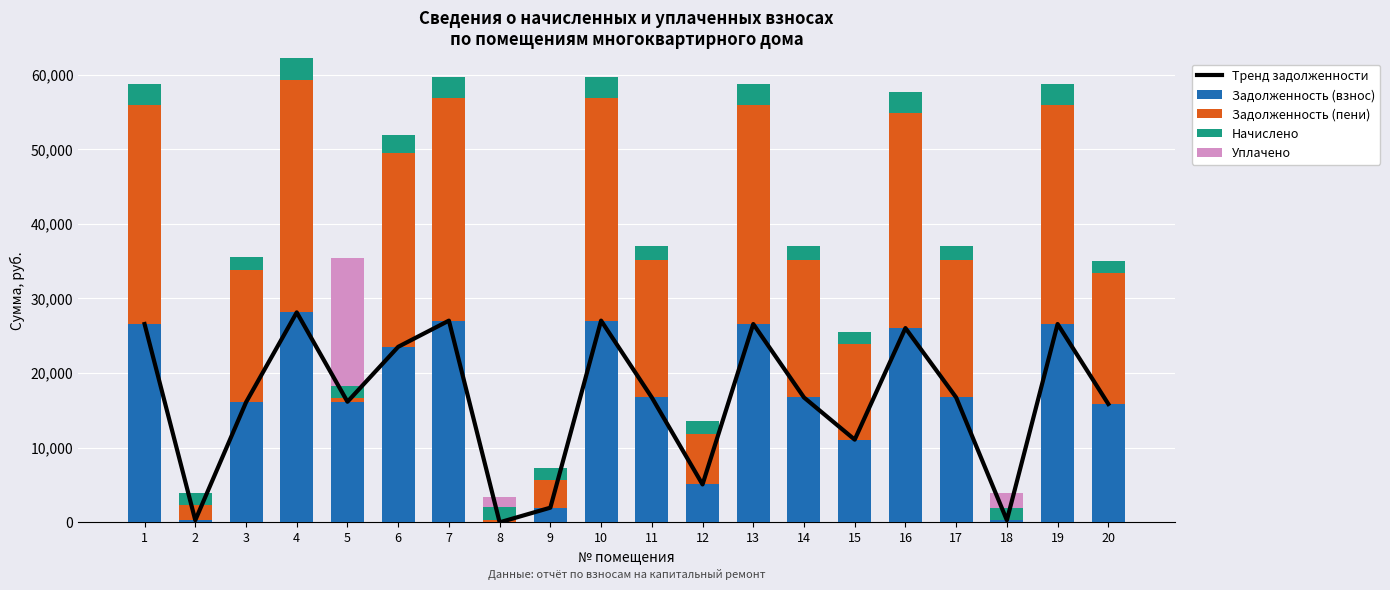

Rank the series at 20 from lowest to highest value.

Уплачено, Начислено, Тренд задолженности, Задолженность (взнос), Задолженность (пени)